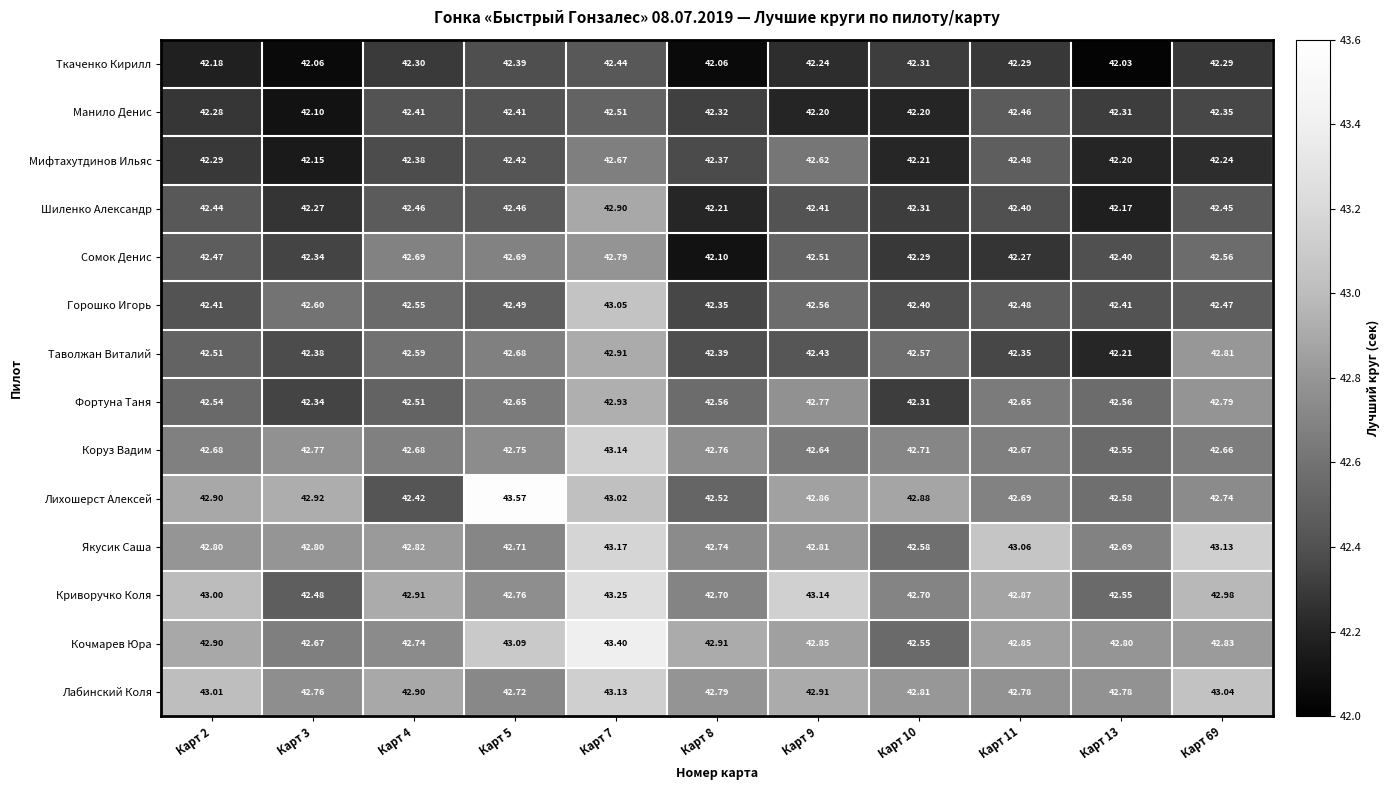

At Карт 7, list the series in order from largest to smallest.

Кочмарев Юра, Криворучко Коля, Якусик Саша, Коруз Вадим, Лабинский Коля, Горошко Игорь, Лихошерст Алексей, Фортуна Таня, Таволжан Виталий, Шиленко Александр, Сомок Денис, Мифтахутдинов Ильяс, Манило Денис, Ткаченко Кирилл